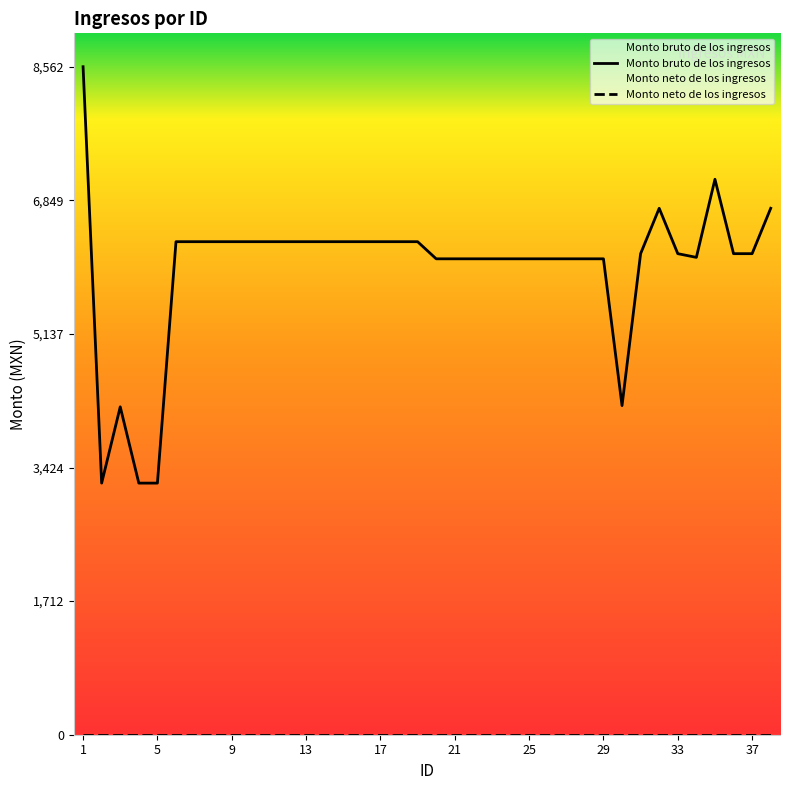

What is the difference between the maximum and second lowest values in the Monto bruto de los ingresos series?

5337.0